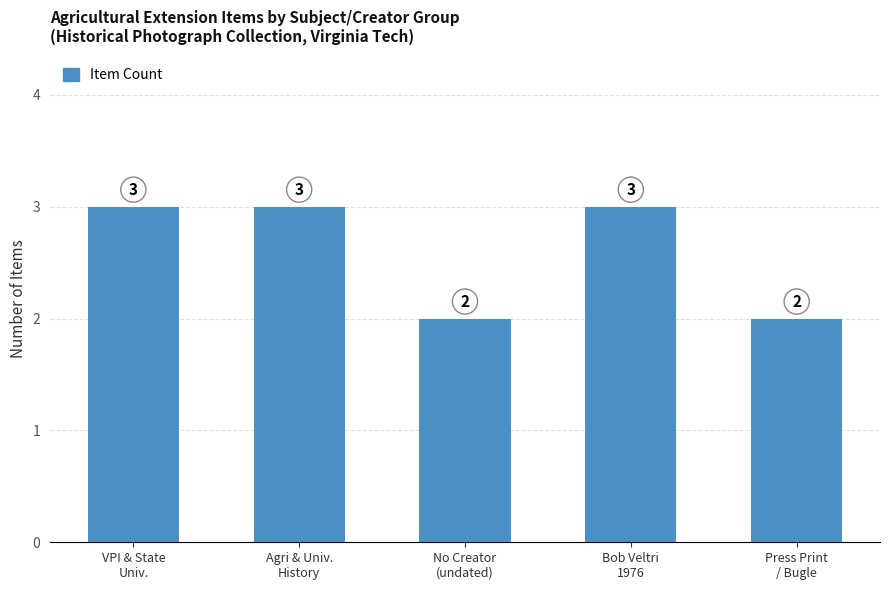

What is the greatest value displayed?

3